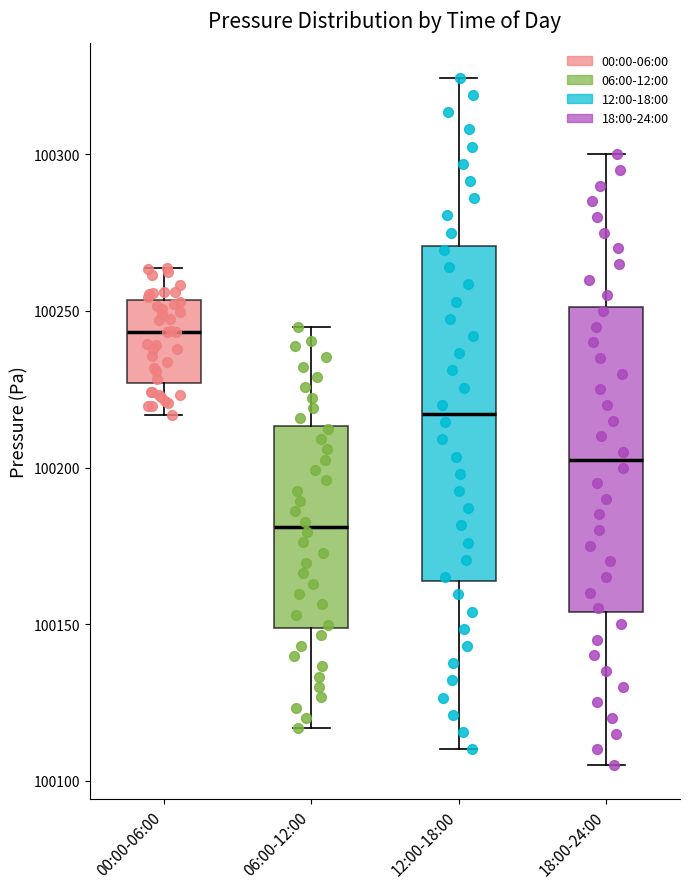

Reading left to right, read every box against the y-axis: the position of its median line, the range the box covers, and the ends of its whiskers. The values are not printed on the chart, so give them approximately, as read against the axis.

00:00-06:00: median 100245, box 100225 to 100255, whiskers 100215 to 100265
06:00-12:00: median 100180, box 100150 to 100215, whiskers 100115 to 100245
12:00-18:00: median 100215, box 100165 to 100270, whiskers 100110 to 100325
18:00-24:00: median 100205, box 100155 to 100250, whiskers 100105 to 100300